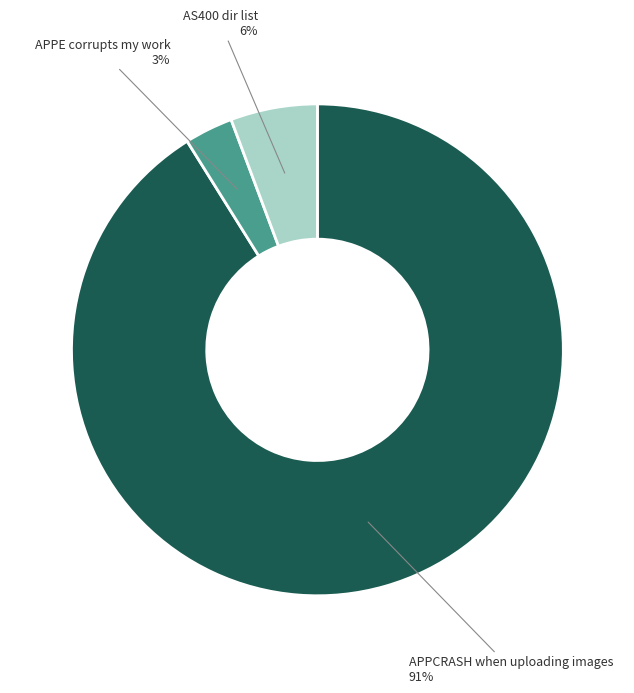

Is it true that APPE corrupts my work is 3% of the pie?

True